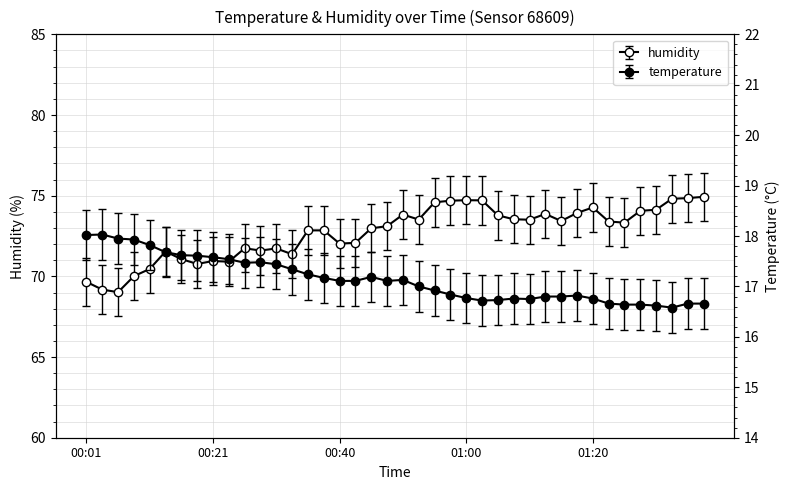

How many data points does each series have?

40